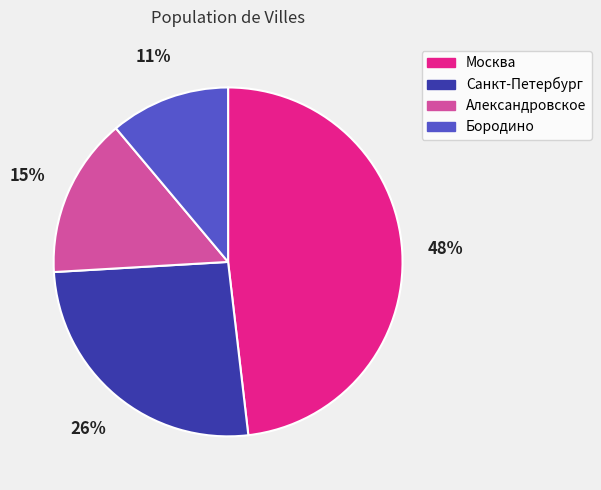

What percentage is the Санкт-Петербург slice, to the nearest percent?

26%